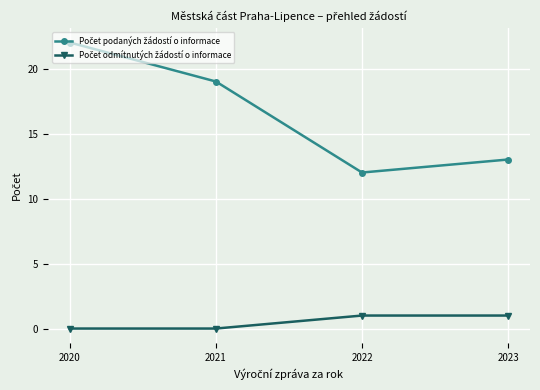

What is the spread (max minus min) of values at 2020?

22